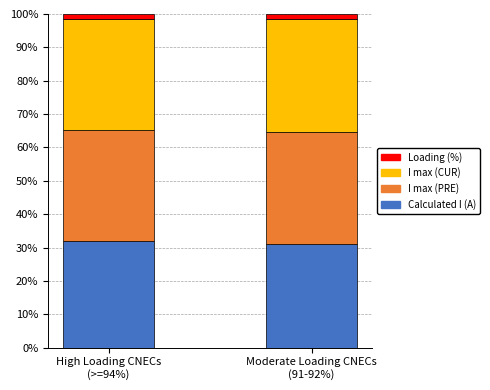

How many bars are there in total?

2